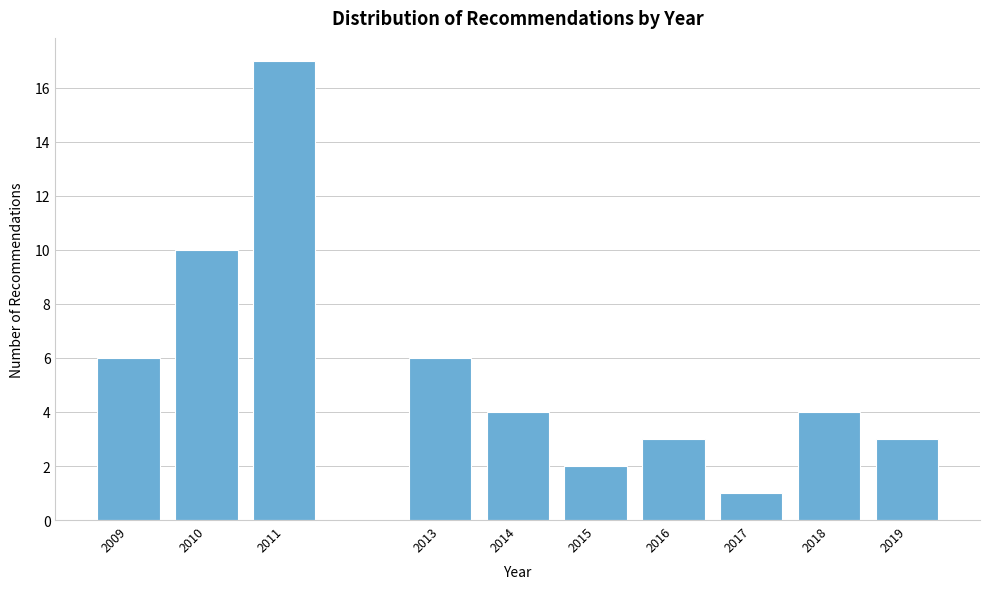

Reading left to right, extract all data points from this chart.

6	10	17	6	4	2	3	1	4	3